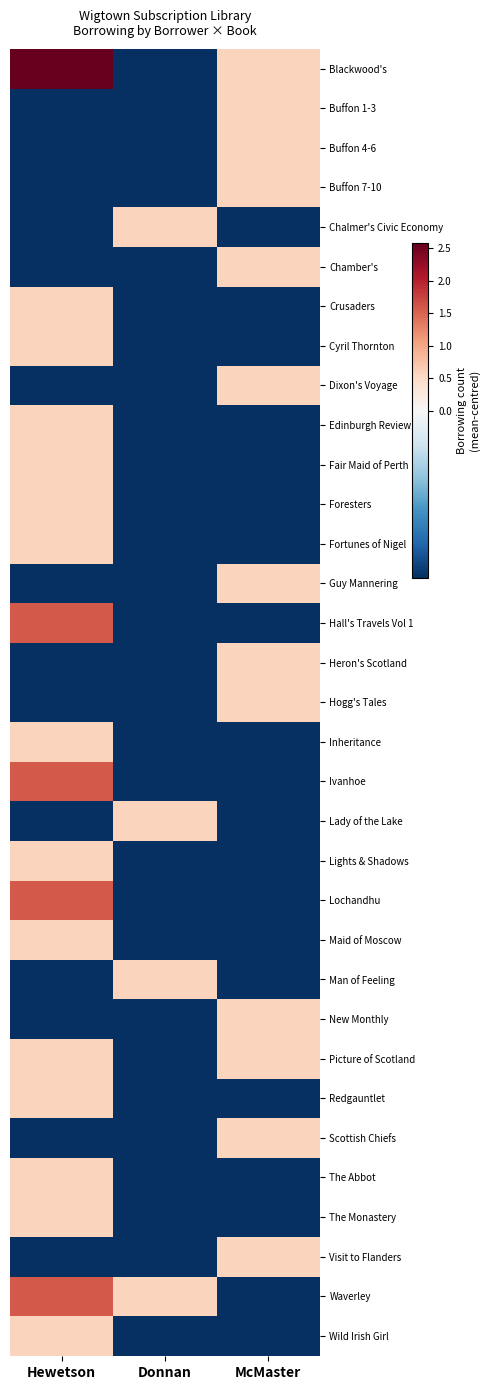

List the series in order of their peak value, lowest first.

Buffon 1-3, Buffon 4-6, Buffon 7-10, Chalmer's Civic Economy, Chamber's, Crusaders, Cyril Thornton, Dixon's Voyage, Edinburgh Review, Fair Maid of Perth, Foresters, Fortunes of Nigel, Guy Mannering, Heron's Scotland, Hogg's Tales, Inheritance, Lady of the Lake, Lights & Shadows, Maid of Moscow, Man of Feeling, New Monthly, Picture of Scotland, Redgauntlet, Scottish Chiefs, The Abbot, The Monastery, Visit to Flanders, Wild Irish Girl, Hall's Travels Vol 1, Ivanhoe, Lochandhu, Waverley, Blackwood's